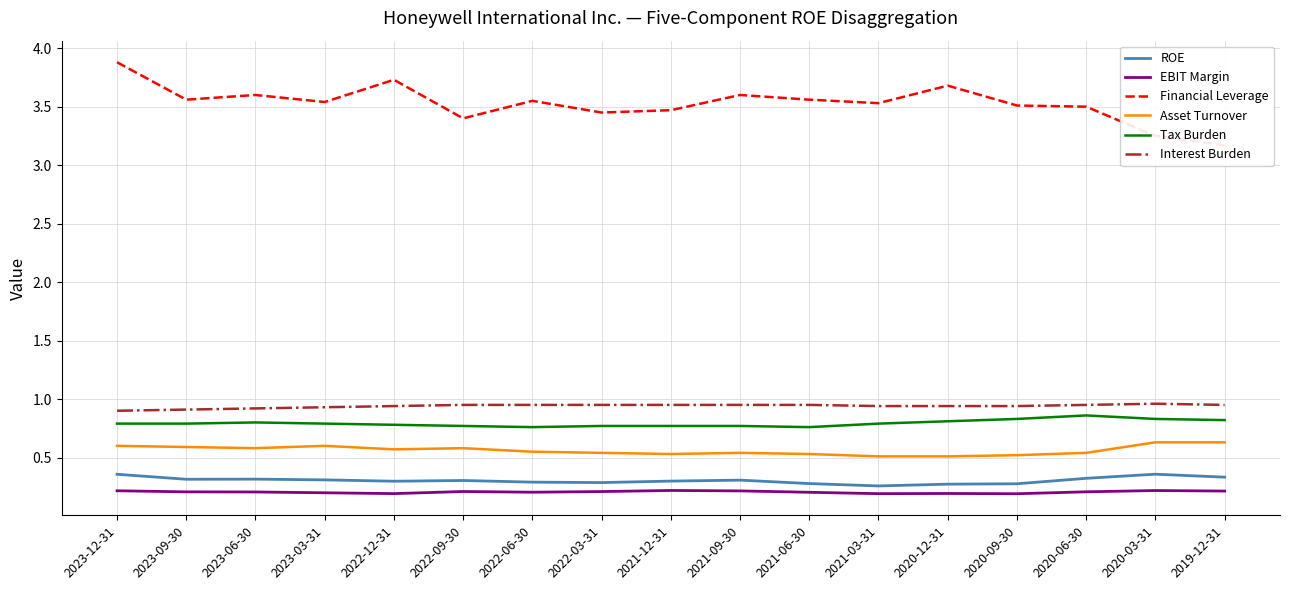

How many lines are shown in the chart?

6